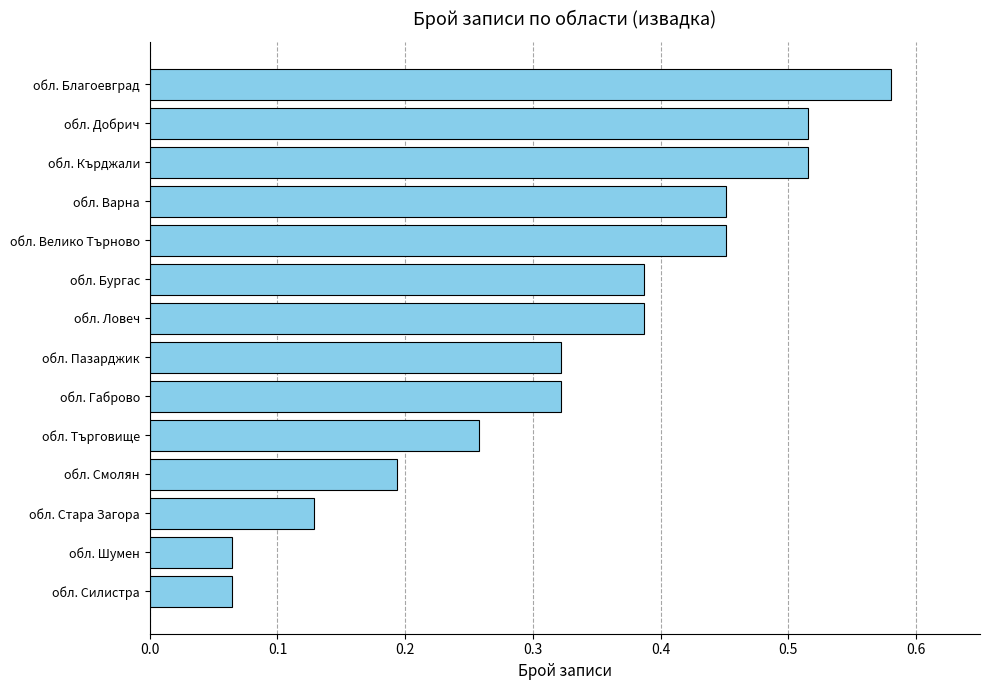

Are the bars grouped side by side (vs. stacked)?

No